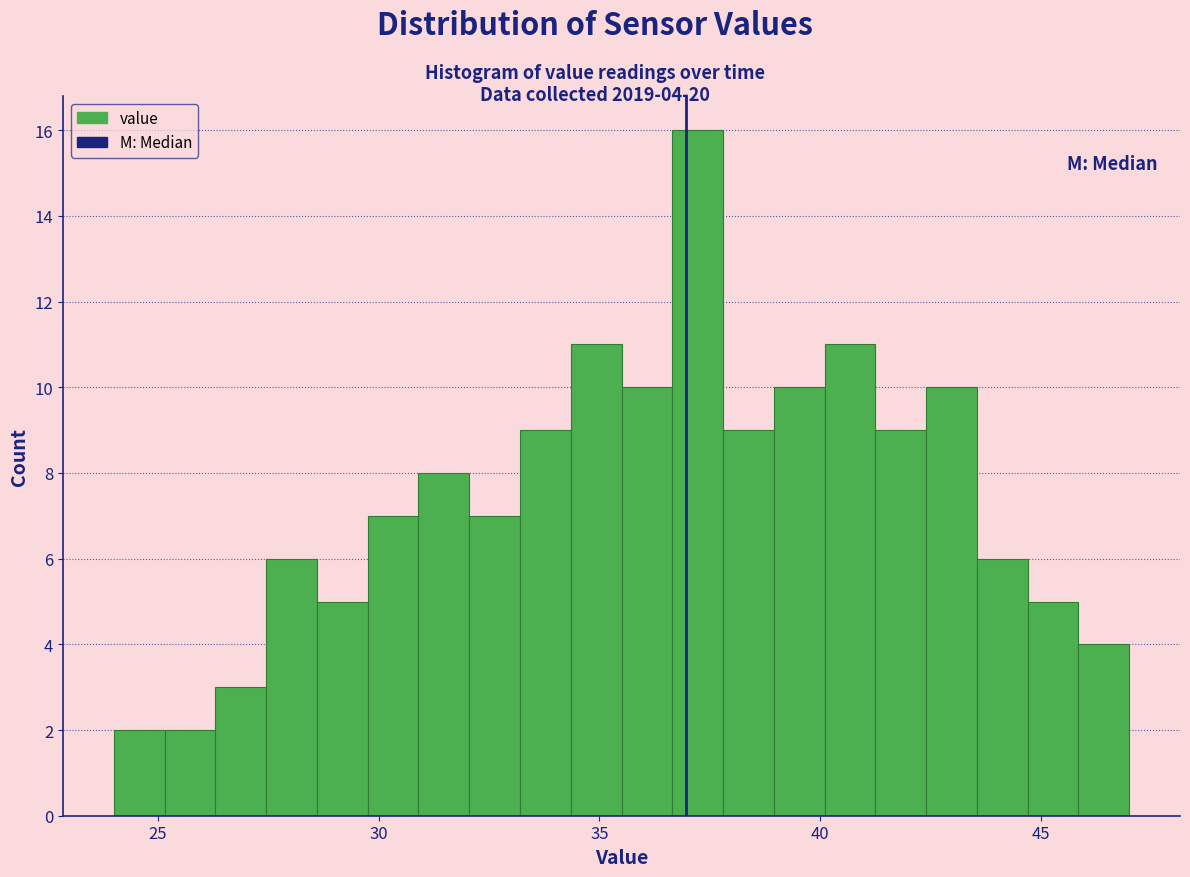

Read against the x-axis, roughly where is the centre of the tallest bar?

37.0